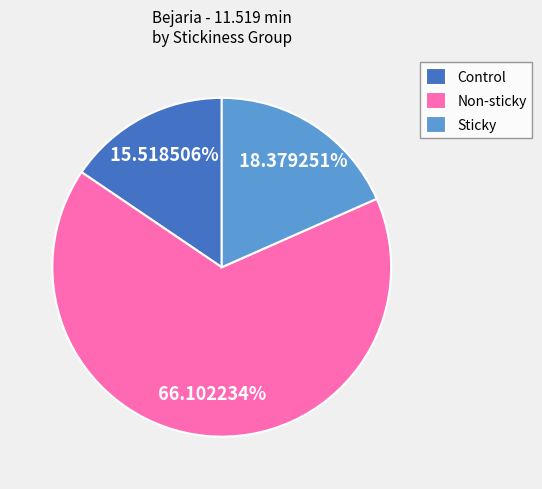

What percentage do Non-sticky and Control together represent?

81.6%